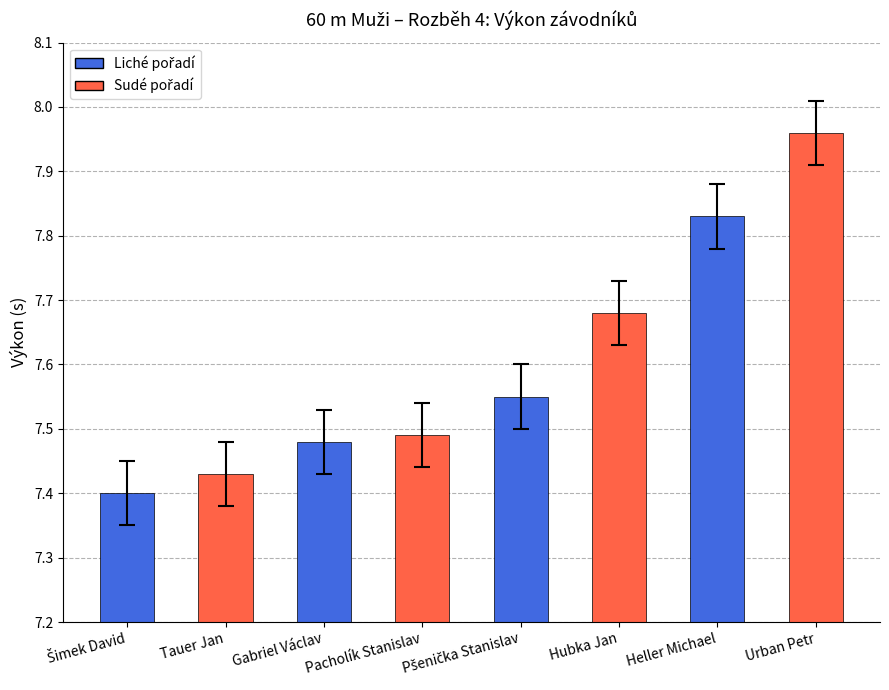

What is the difference between the maximum and minimum values?

0.6